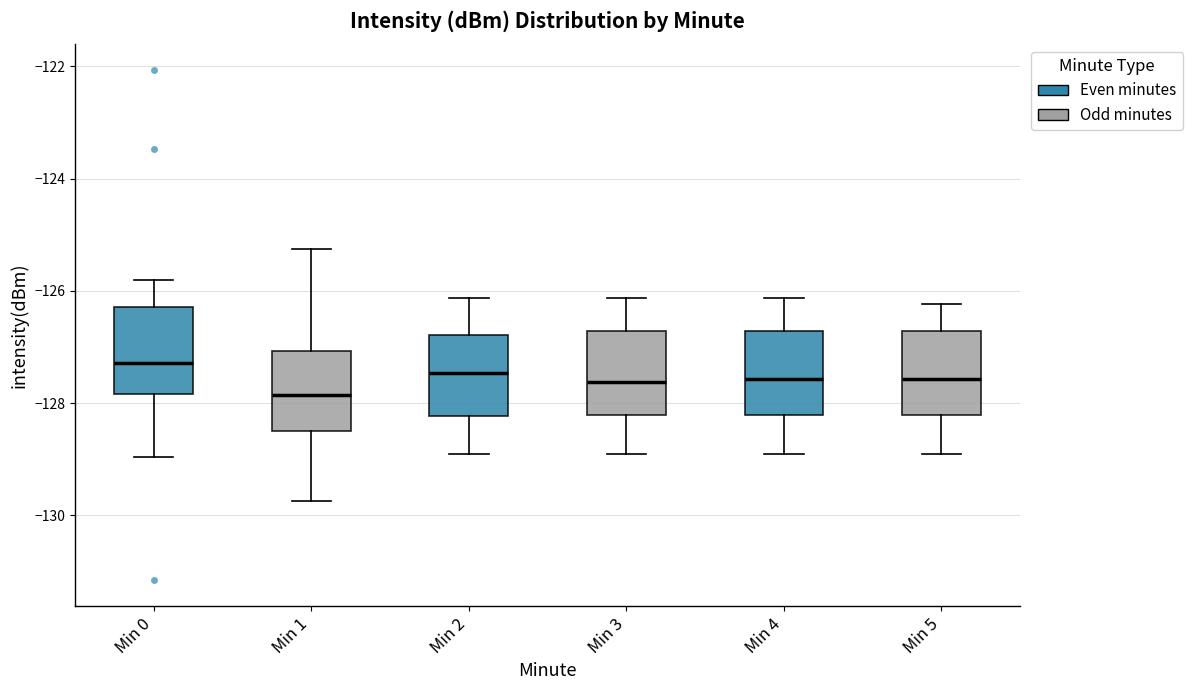

Reading left to right, read every box against the y-axis: the position of its median line, the range the box covers, and the ends of its whiskers. The values are not printed on the chart, so give them approximately, as read against the axis.

Min 0: median -127.2, box -127.8 to -126.2, whiskers -129.0 to -125.8
Min 1: median -127.8, box -128.4 to -127.0, whiskers -129.8 to -125.2
Min 2: median -127.4, box -128.2 to -126.8, whiskers -129.0 to -126.2
Min 3: median -127.6, box -128.2 to -126.8, whiskers -129.0 to -126.2
Min 4: median -127.6, box -128.2 to -126.8, whiskers -129.0 to -126.2
Min 5: median -127.6, box -128.2 to -126.8, whiskers -129.0 to -126.2